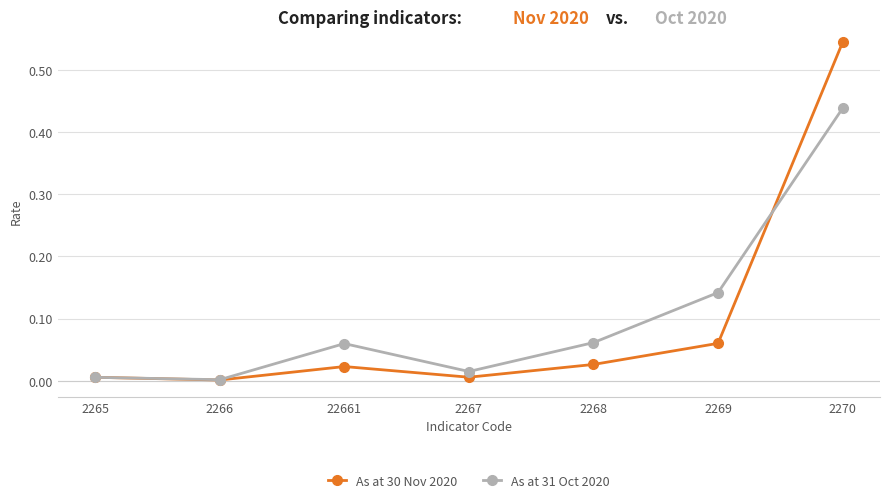

What position from the right is 2265?

7